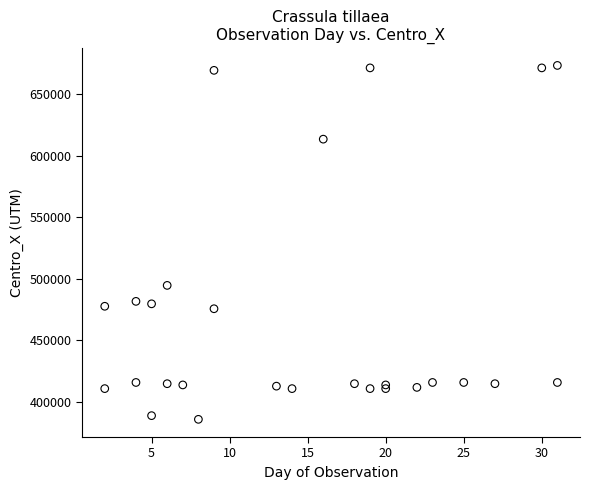

What Y value in the scatter plot is closest to 529500?

494500